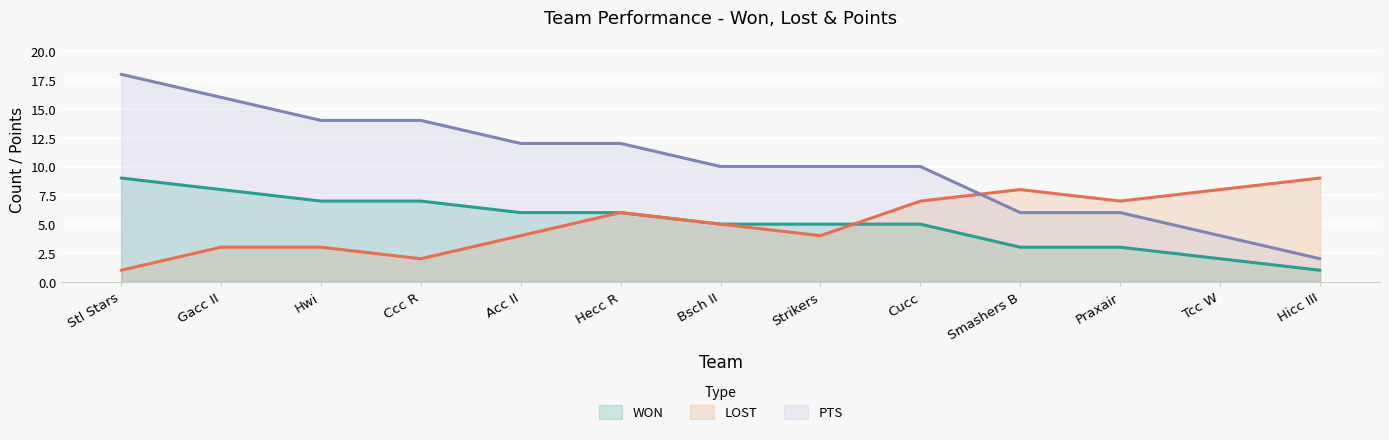

How many lines are shown in the chart?

3